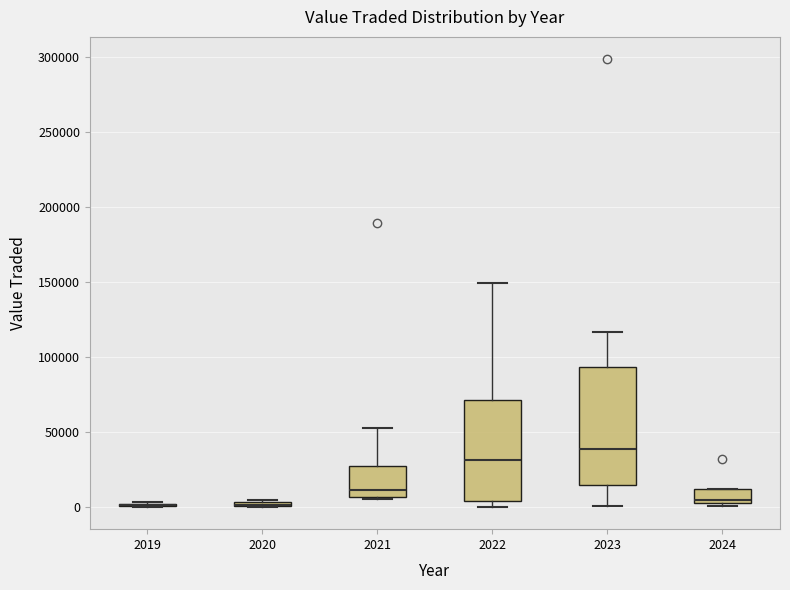

Which box is the tallest, from its lower edge to its upper edge?

2023